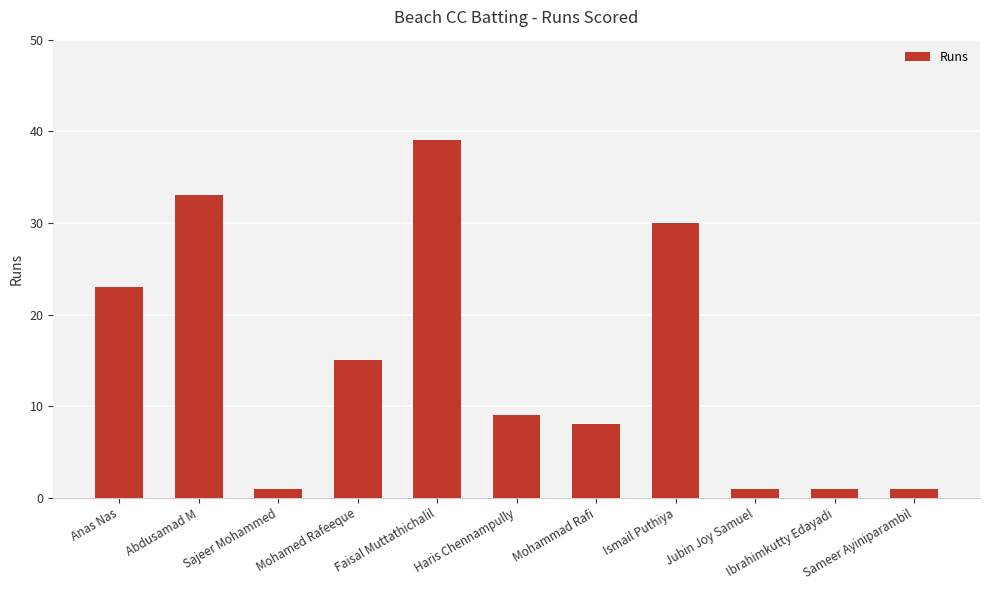

What is the value of the 3rd bar from the left?

1